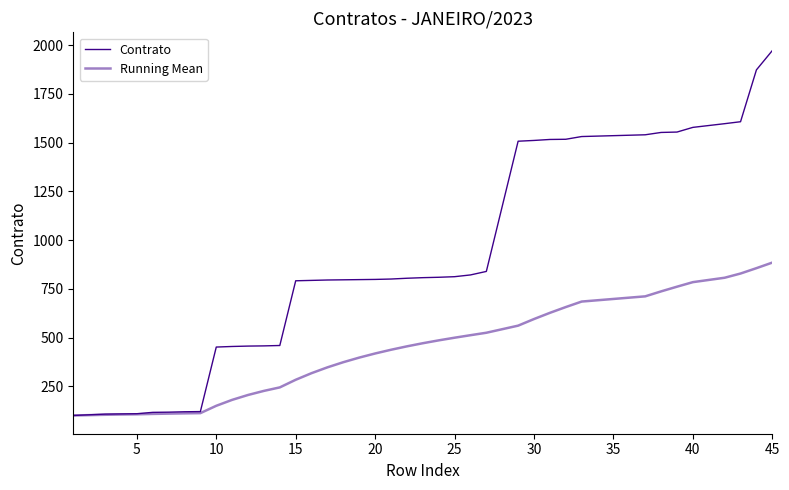

How many lines are shown in the chart?

2